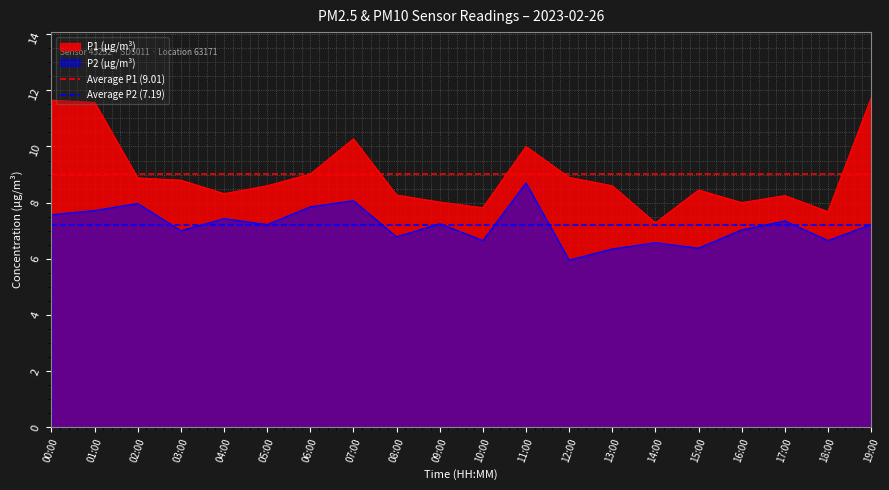

True or false: P1 (µg/m³) and P2 (µg/m³) intersect in this chart.

False